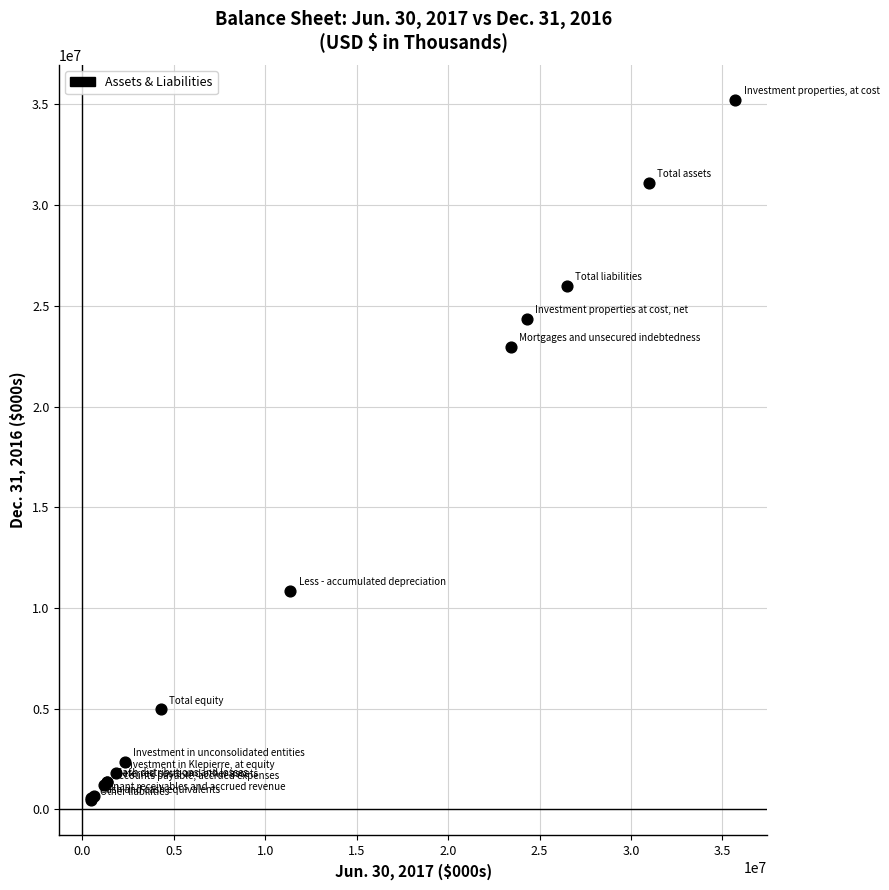

What Y value in the scatter plot is closest to 17840564?

22977104